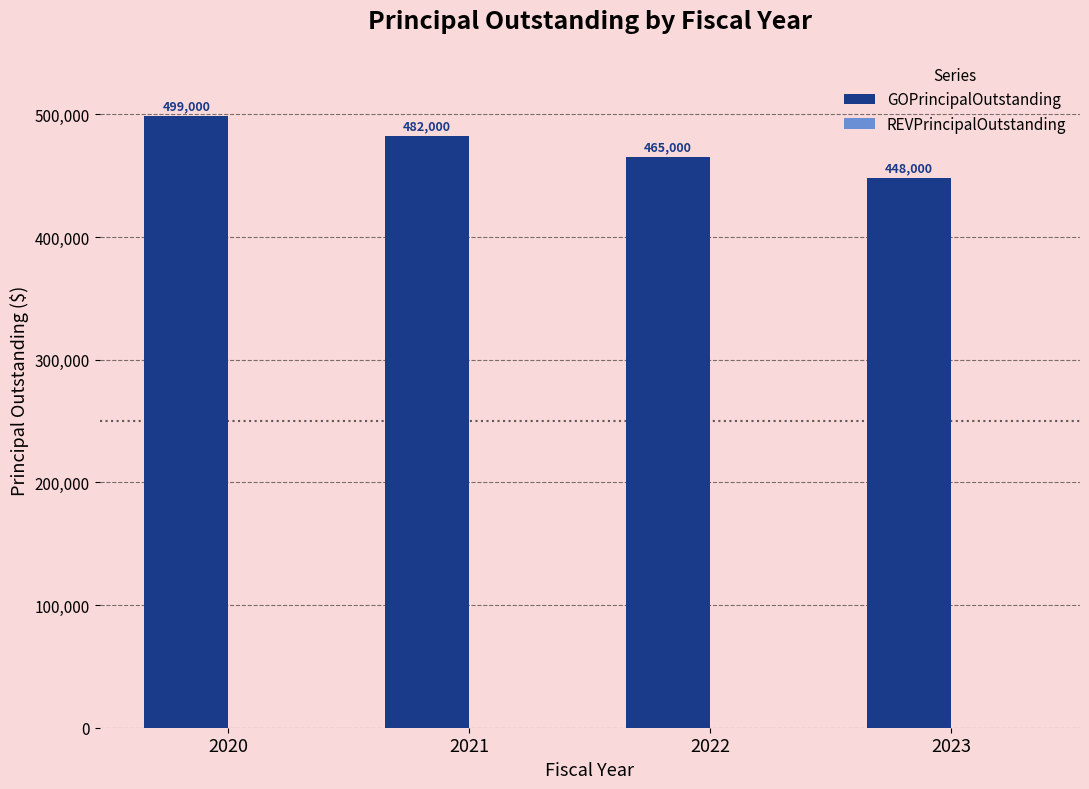

What is the ratio of the value at 2021 to the value at 2022?

1.0